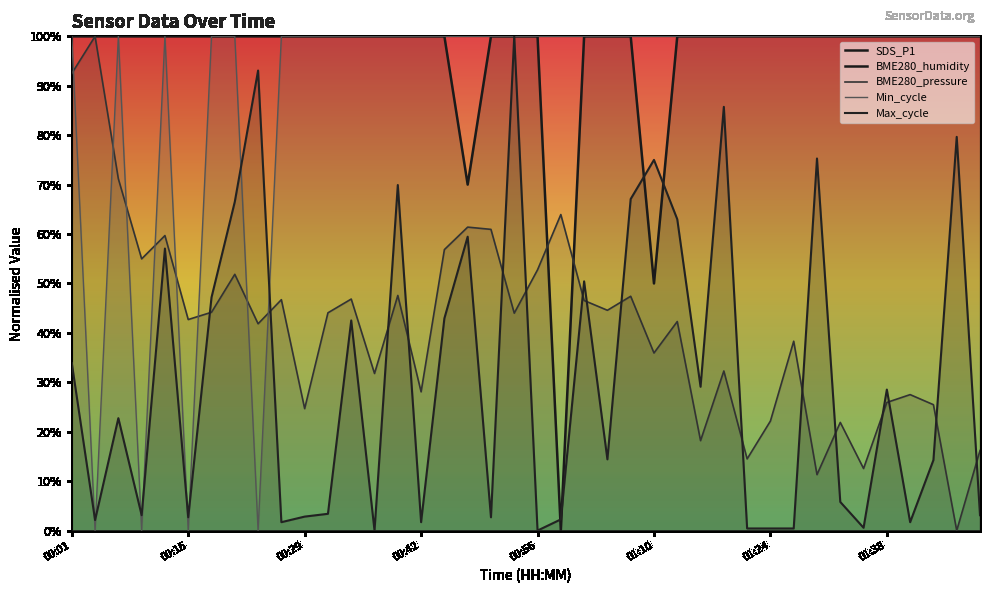

True or false: BME280_humidity and BME280_pressure intersect in this chart.

False